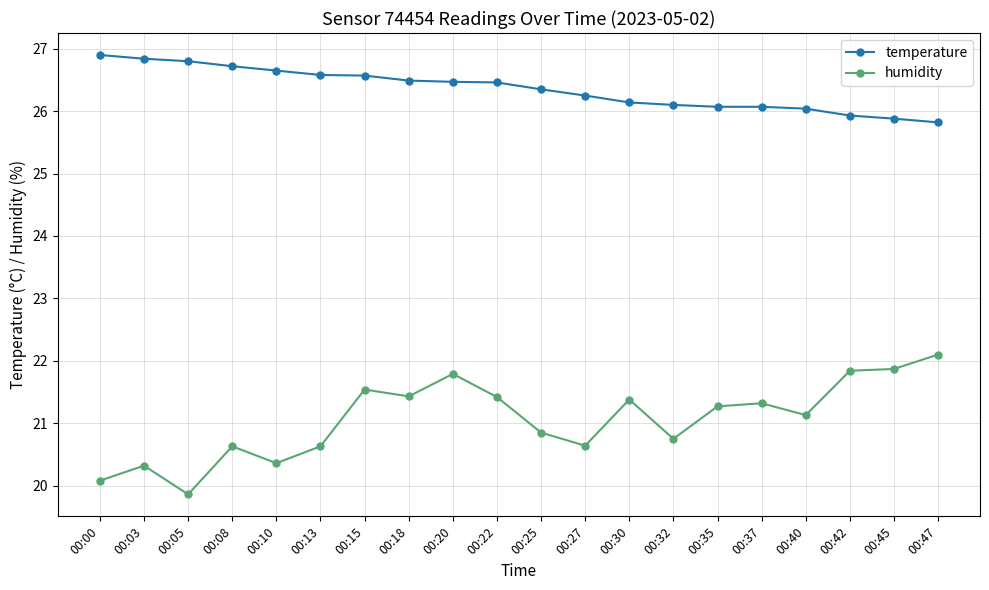

What is the difference between the second highest and minimum values in the temperature series?

1.0